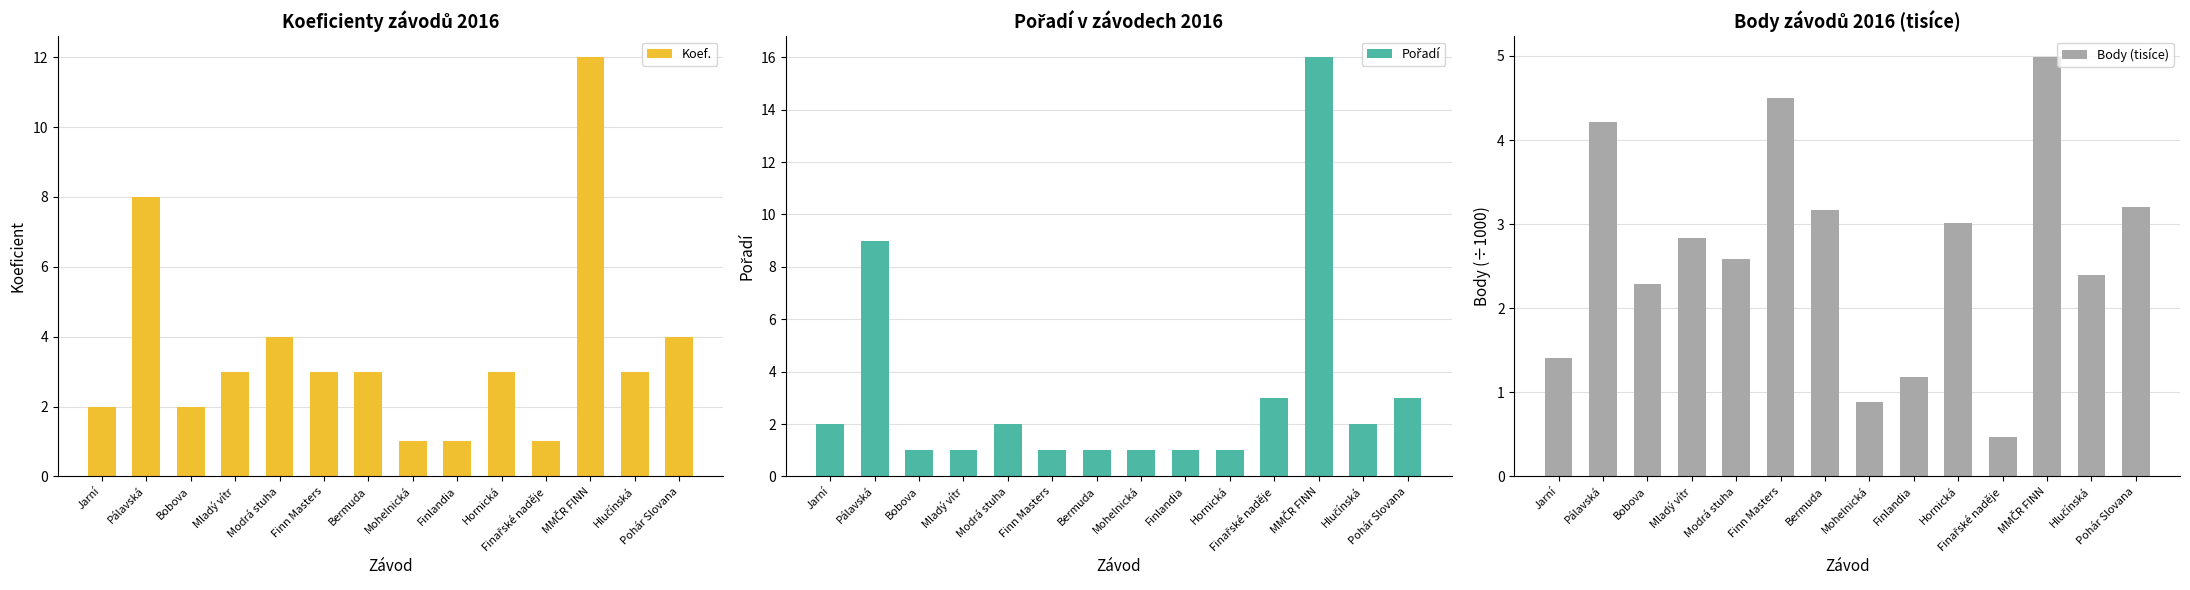

Which series has the largest total across all categories?

Koef.